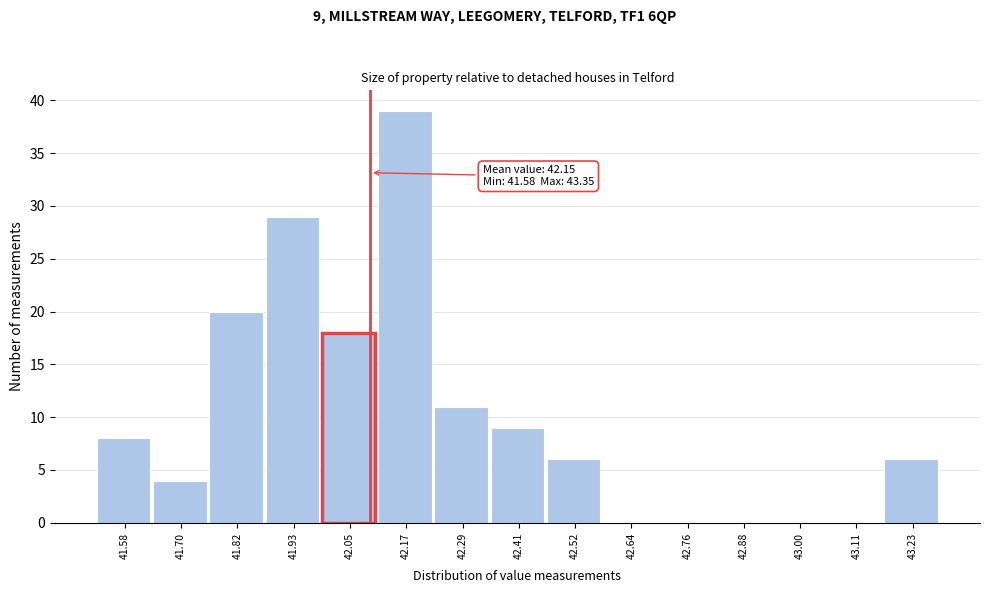

Reading left to right, what are all the values shown in this chart?

41.58=8	41.70=4	41.82=20	41.93=29	42.05=18	42.17=39	42.29=11	42.41=9	42.52=6	42.64=0	42.76=0	42.88=0	43.00=0	43.11=0	43.23=6